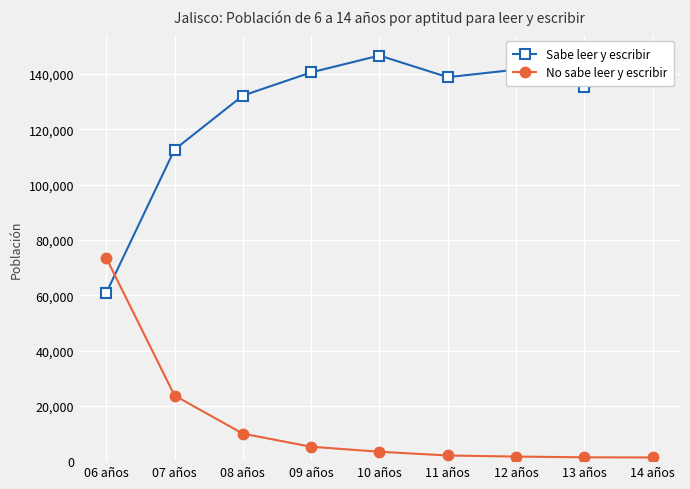

What are all the series names shown in the legend?

Sabe leer y escribir, No sabe leer y escribir